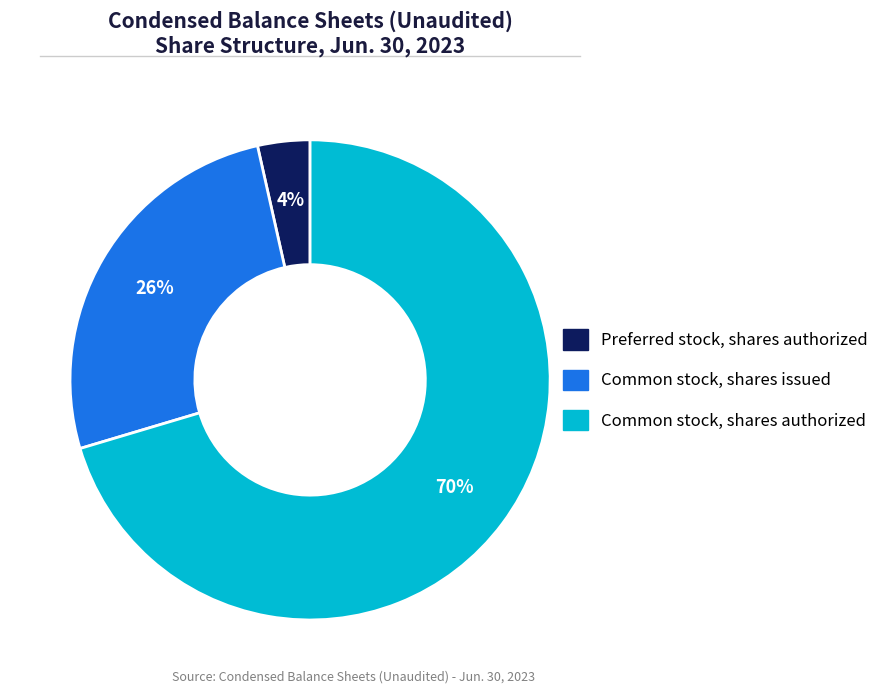

Is there a majority slice in this chart?

Yes